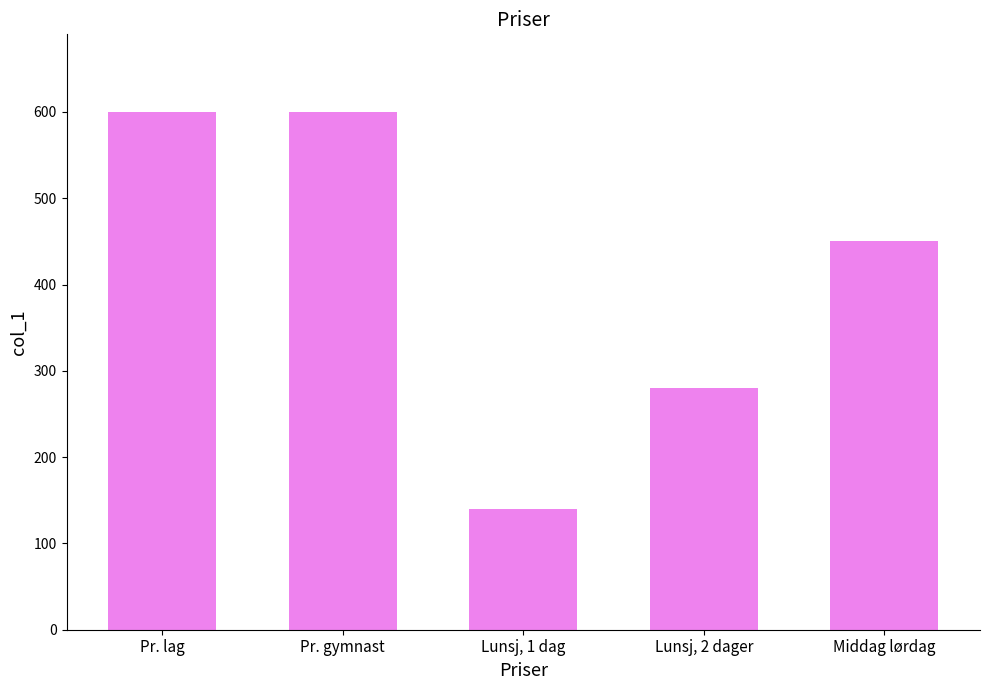

Which has a higher value, Lunsj, 2 dager or Lunsj, 1 dag?

Lunsj, 2 dager